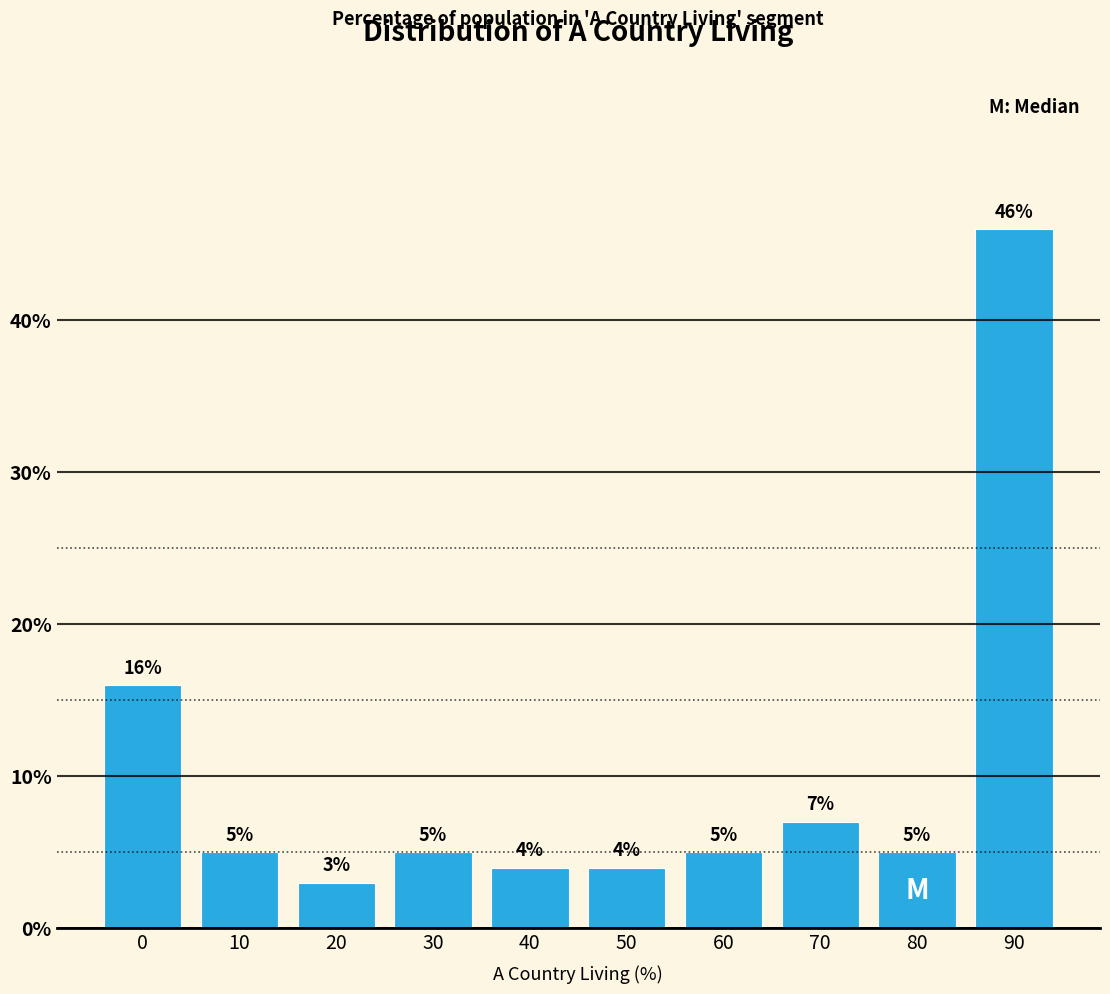

Reading right to left, extract all data points from this chart.

46.0	5.0	7.0	5.0	4.0	4.0	5.0	3.0	5.0	16.0